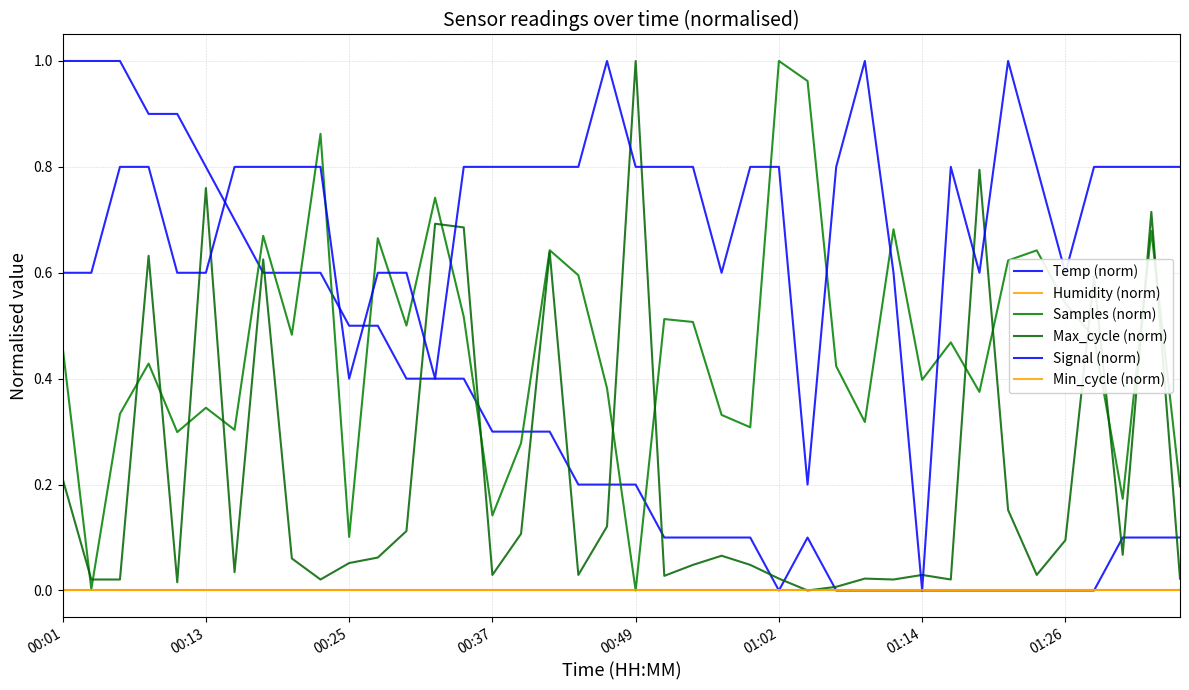

Reading left to right, extract all data points from this chart.

Temp (norm): 1.0	1.0	1.0	0.9	0.9	0.8	0.7	0.6	0.6	0.6	0.5	0.5	0.4	0.4	0.4	0.3	0.3	0.3	0.2	0.2	0.2	0.1	0.1	0.1	0.1	0.0	0.1	0.0	0.0	0.0	0.0	0.0	0.0	0.0	0.0	0.0	0.0	0.1	0.1	0.1
Humidity (norm): 0.0	0.0	0.0	0.0	0.0	0.0	0.0	0.0	0.0	0.0	0.0	0.0	0.0	0.0	0.0	0.0	0.0	0.0	0.0	0.0	0.0	0.0	0.0	0.0	0.0	0.0	0.0	0.0	0.0	0.0	0.0	0.0	0.0	0.0	0.0	0.0	0.0	0.0	0.0	0.0
Samples (norm): 0.5	0.0	0.3	0.4	0.3	0.3	0.3	0.7	0.5	0.9	0.1	0.7	0.5	0.7	0.5	0.1	0.3	0.6	0.6	0.4	0.0	0.5	0.5	0.3	0.3	1.0	1.0	0.4	0.3	0.7	0.4	0.5	0.4	0.6	0.6	0.5	0.5	0.2	0.7	0.2
Max_cycle (norm): 0.2	0.0	0.0	0.6	0.0	0.8	0.0	0.6	0.1	0.0	0.1	0.1	0.1	0.7	0.7	0.0	0.1	0.6	0.0	0.1	1.0	0.0	0.0	0.1	0.0	0.0	0.0	0.0	0.0	0.0	0.0	0.0	0.8	0.2	0.0	0.1	0.6	0.1	0.7	0.0
Signal (norm): 0.6	0.6	0.8	0.8	0.6	0.6	0.8	0.8	0.8	0.8	0.4	0.6	0.6	0.4	0.8	0.8	0.8	0.8	0.8	1.0	0.8	0.8	0.8	0.6	0.8	0.8	0.2	0.8	1.0	0.6	0.0	0.8	0.6	1.0	0.8	0.6	0.8	0.8	0.8	0.8
Min_cycle (norm): 0.0	0.0	0.0	0.0	0.0	0.0	0.0	0.0	0.0	0.0	0.0	0.0	0.0	0.0	0.0	0.0	0.0	0.0	0.0	0.0	0.0	0.0	0.0	0.0	0.0	0.0	0.0	0.0	0.0	0.0	0.0	0.0	0.0	0.0	0.0	0.0	0.0	0.0	0.0	0.0